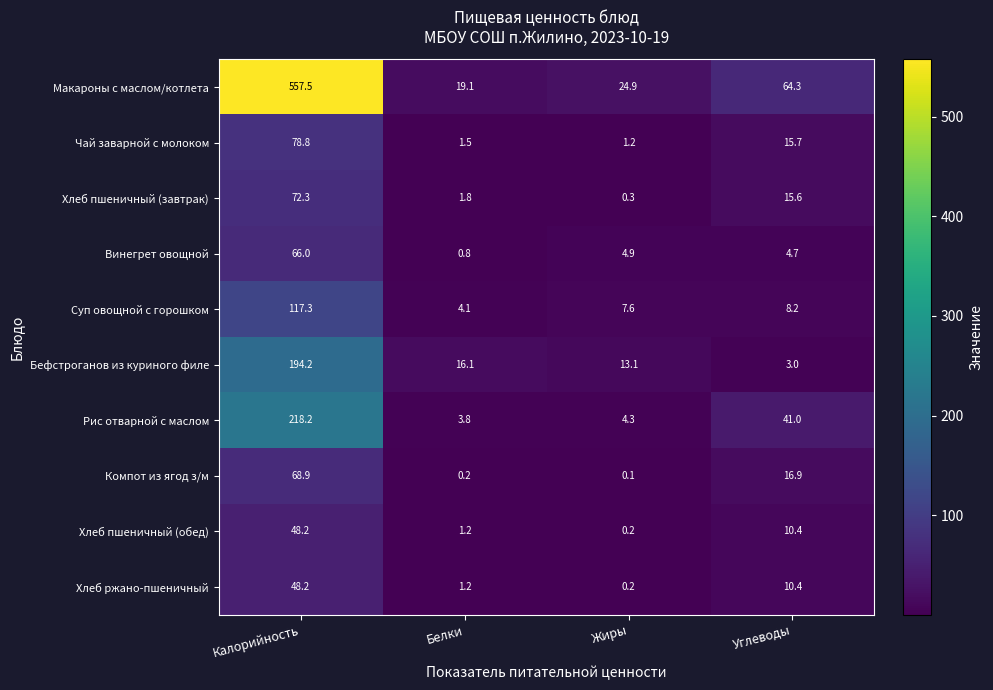

How many data points in Бефстроганов из куриного филе are less than 16?

2